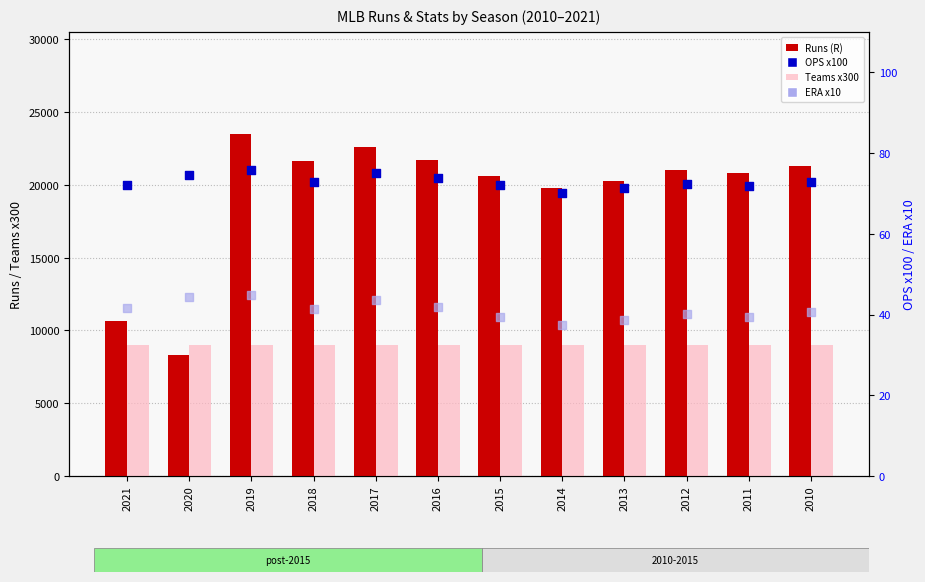

Which series reaches the minimum Y coordinate?

ERA x10